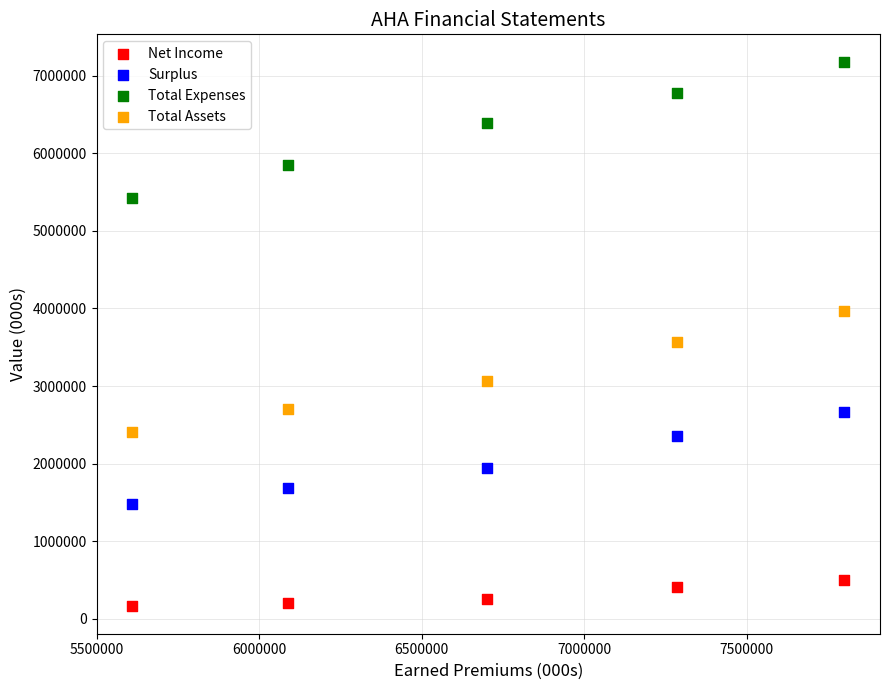

Which series contains the lowest Y value?

Net Income